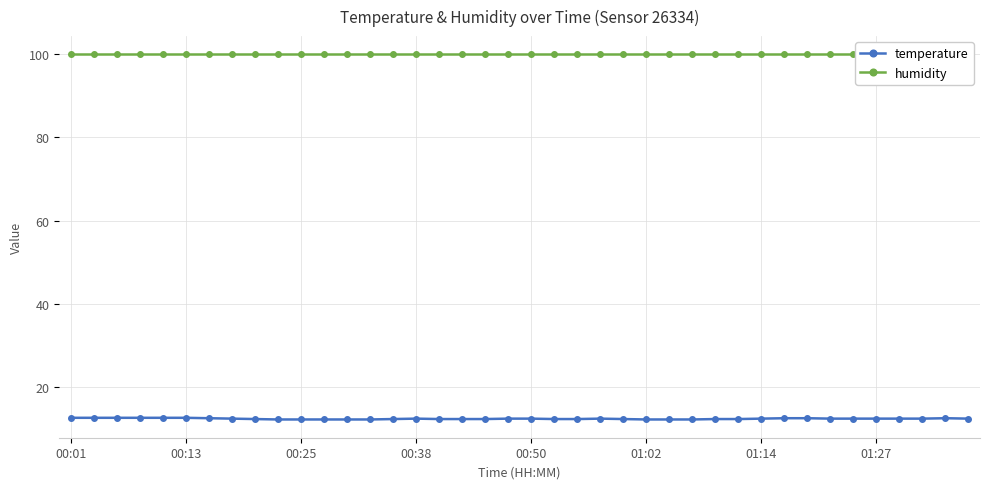

What is the approximate value of temperature at 00:50?

12.5